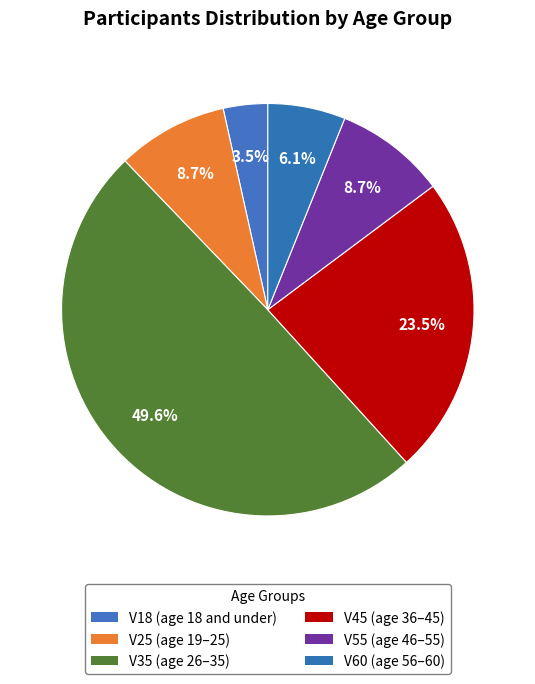

What percentage is NOT represented by V60?

93.9%